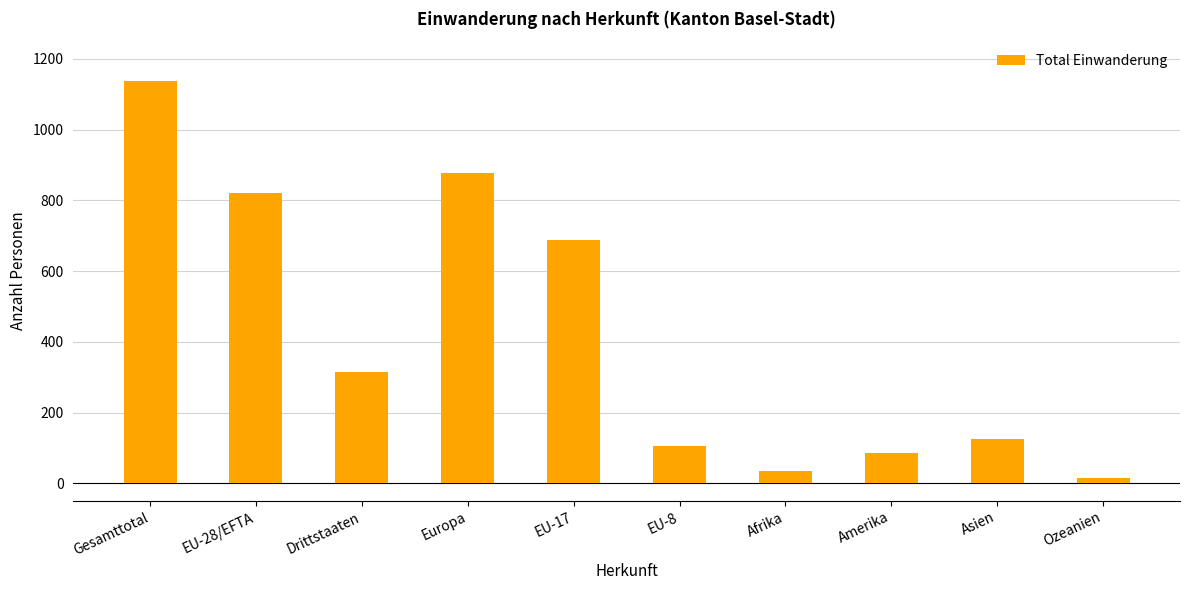

What is the difference between the maximum and minimum values?

1124